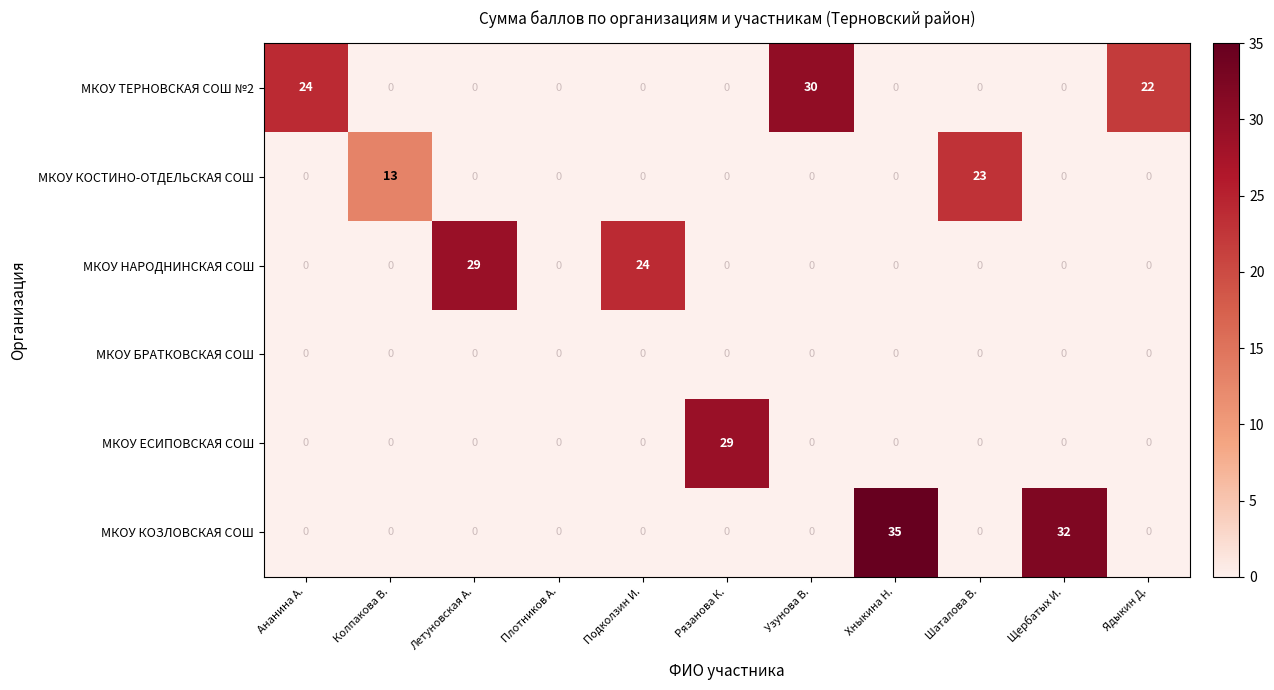

What is the spread (max minus min) of values at Узунова В.?

30